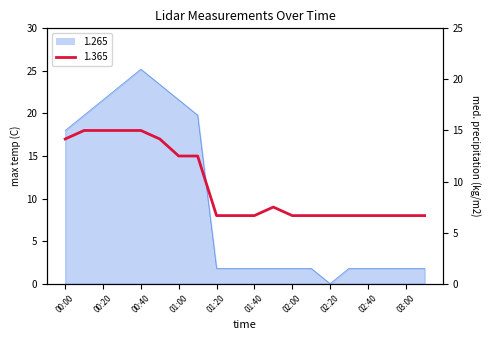

Which category has the lowest value across all series?

02:20